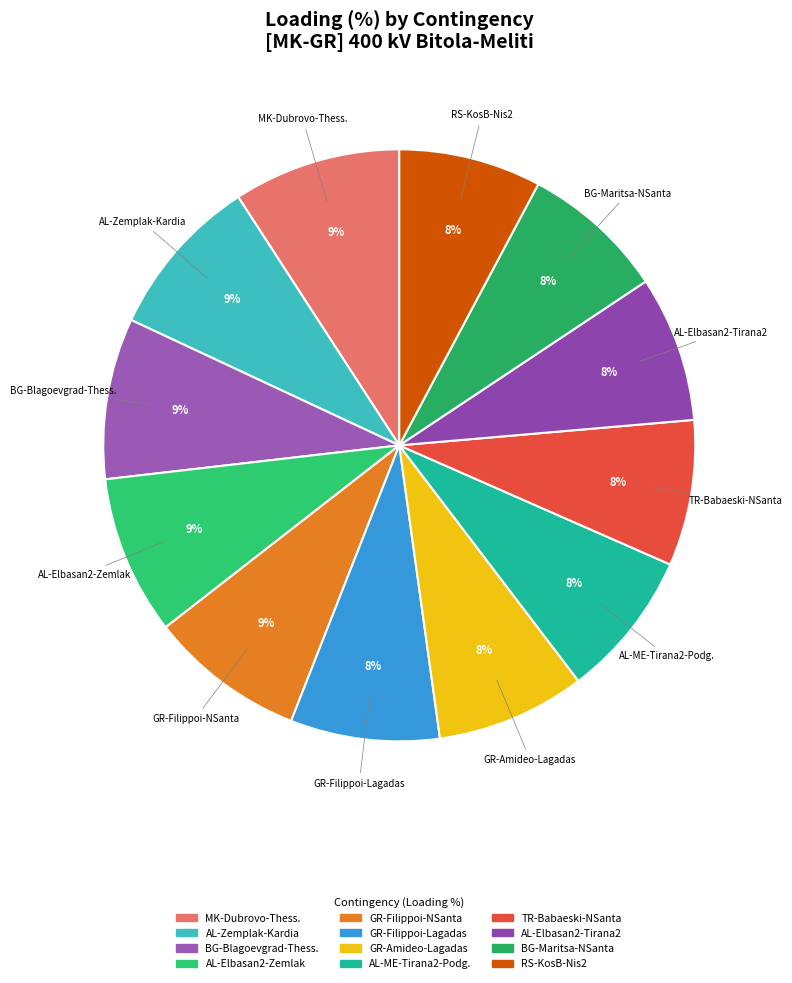

True or false: AL-ME-Tirana2-Podg. accounts for 8% of the total.

True